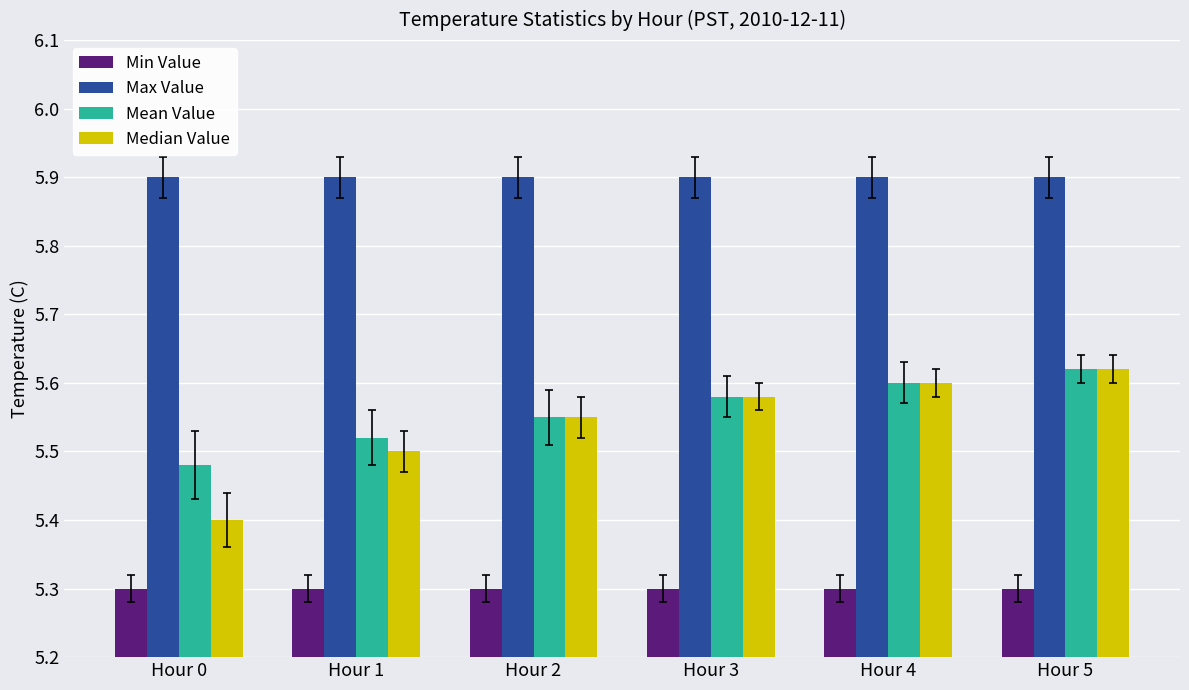

Rank the series at Hour 0 from highest to lowest value.

Max Value, Mean Value, Median Value, Min Value